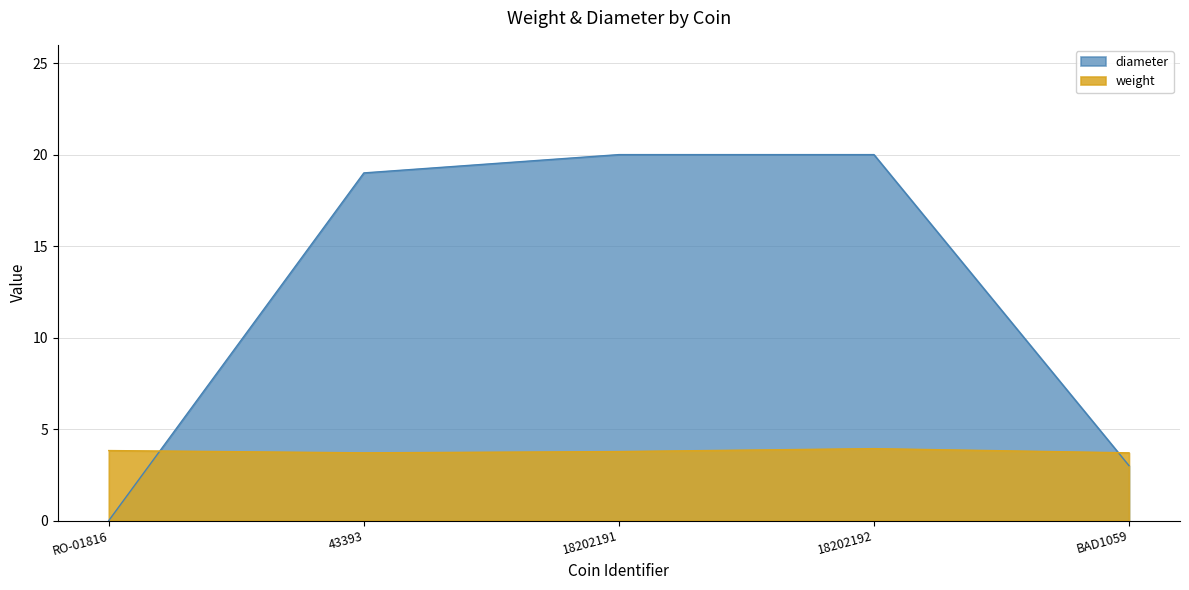

Count the number of categories in the chart.

5